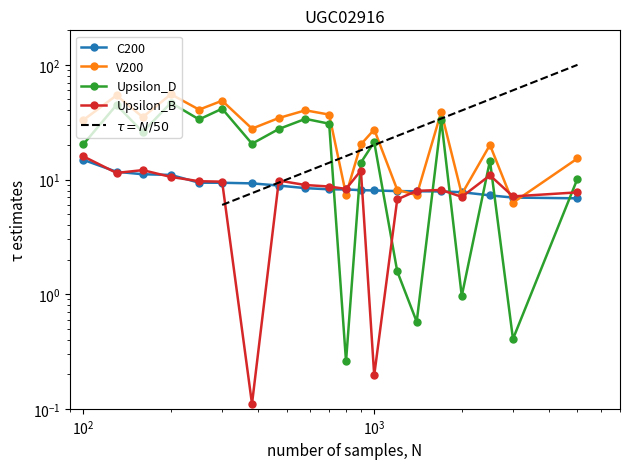

Reading left to right, transcribe all the data shown in this chart.

logP_AD_A: 14.8	11.7	11.1	11.0	9.4	9.4	9.3	8.9	8.4	8.2	8.2	8.1	8.0	7.9	7.9	7.9	7.7	7.3	7.0	6.9
logP_AD: 33.0	54.2	35.0	55.4	40.7	48.7	27.8	34.4	40.1	36.8	7.4	20.2	27.3	8.1	7.3	38.9	7.5	20.0	6.3	15.3
logP_A: 20.3	44.7	26.0	46.7	33.4	41.4	20.5	27.6	33.8	30.7	0.3	14.0	21.2	1.6	0.6	33.1	1.0	14.6	0.4	10.2
logP_D: 15.9	11.4	12.1	10.5	9.7	9.6	0.1	9.8	9.0	8.7	8.3	12.0	0.2	6.7	8.0	8.1	7.1	10.9	7.1	7.7